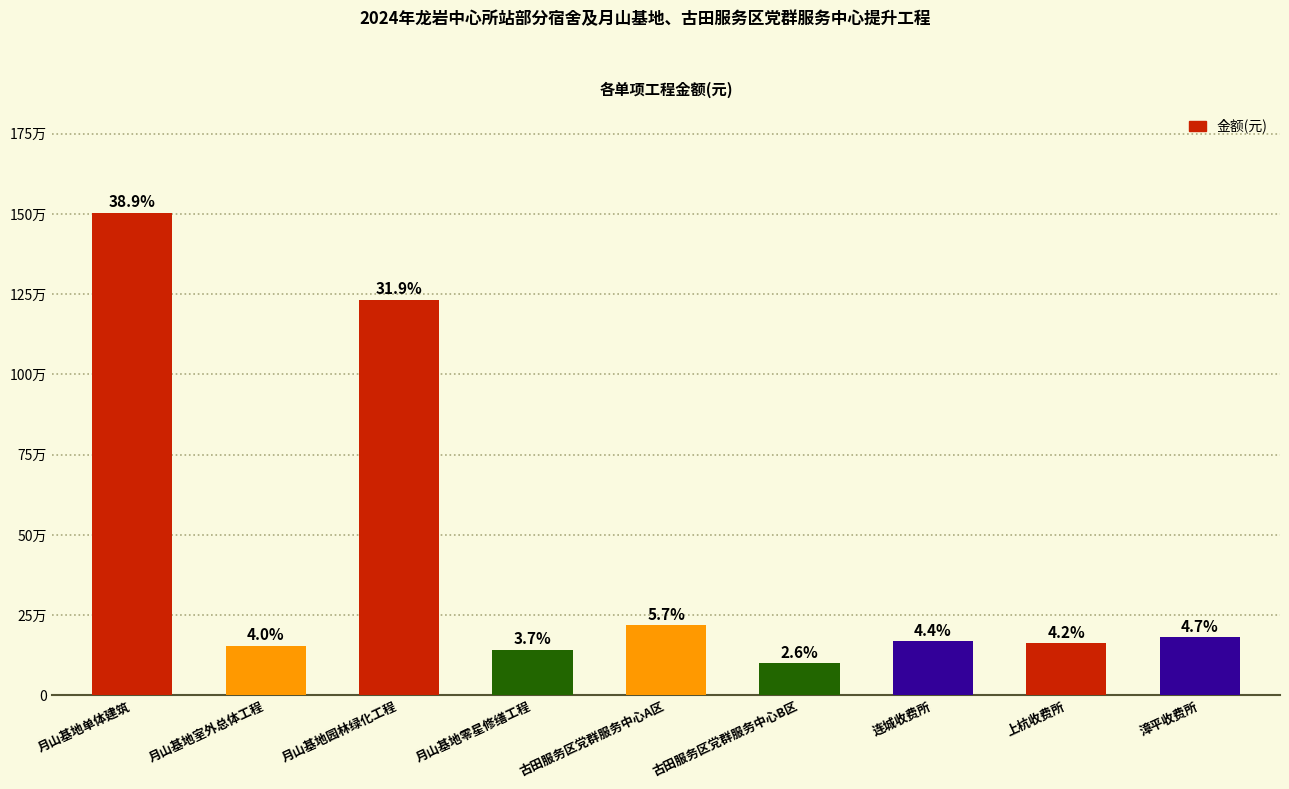

Between 连城收费所 and 月山基地园林绿化工程, which is larger?

月山基地园林绿化工程